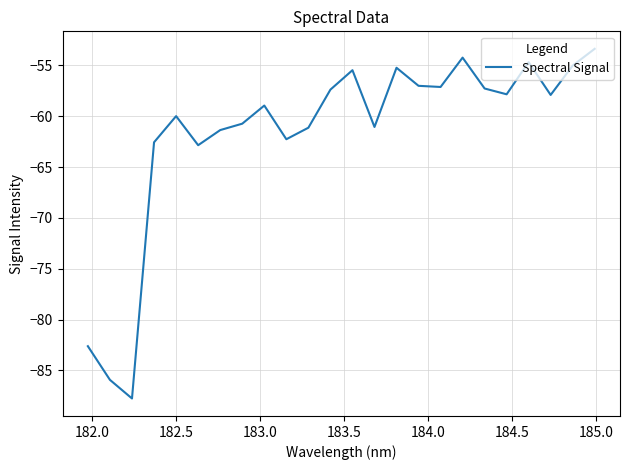

How many interior local valleys (lower than both neighbors) does the data have?

7